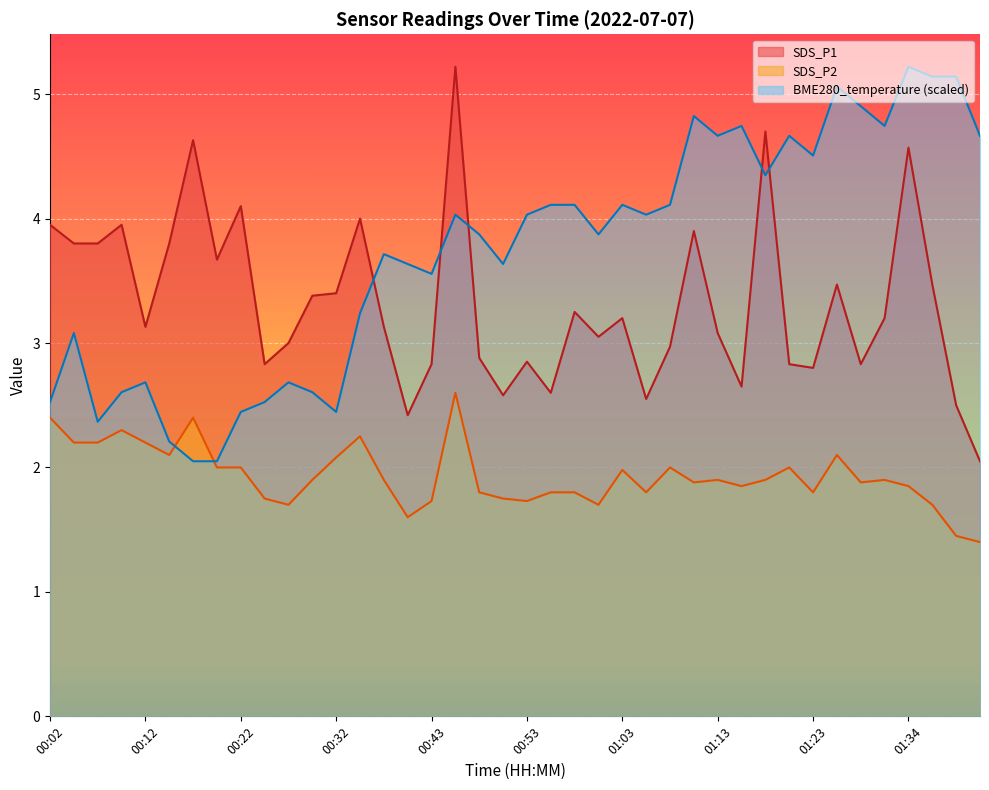

What is the total value across all series at 01:16?

9.2